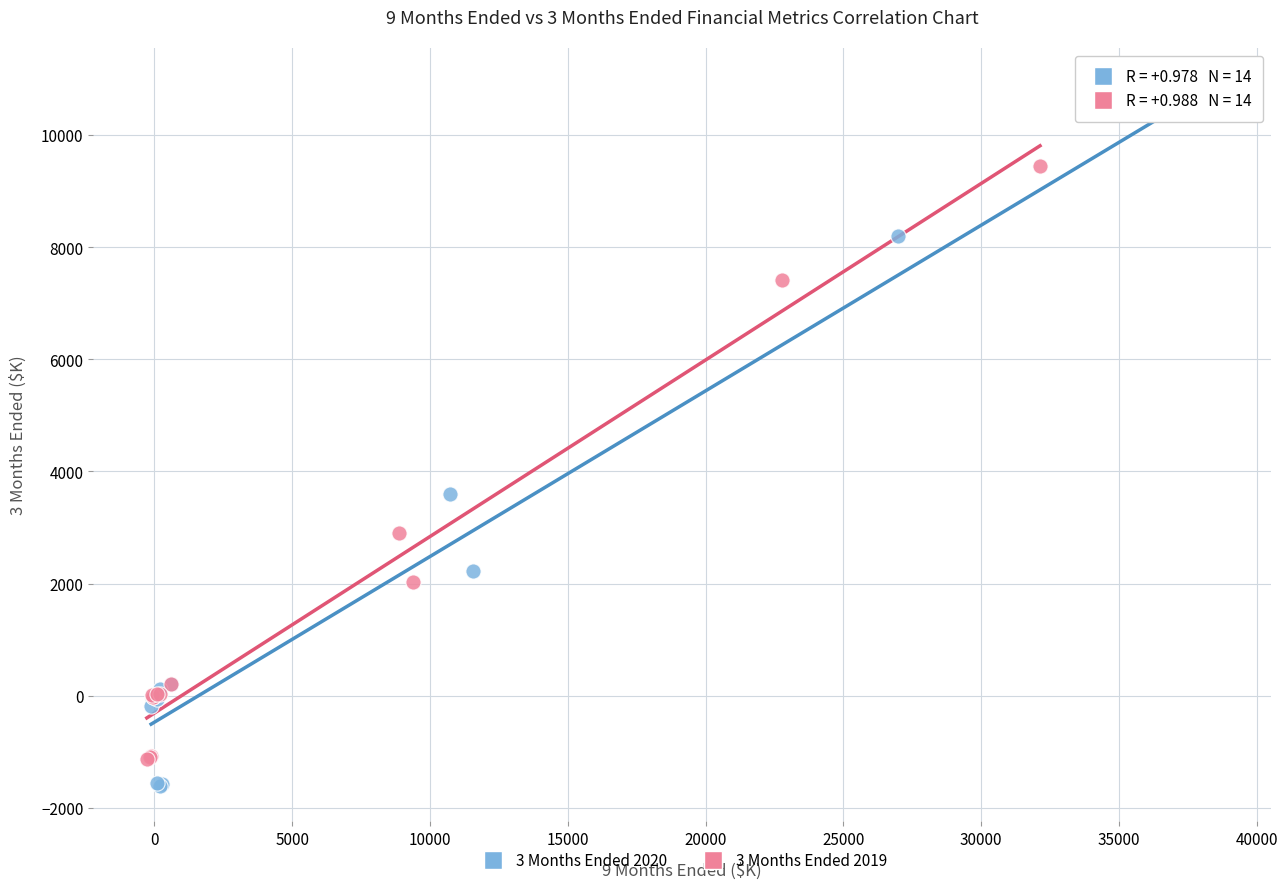

What are all the series names shown in the legend?

3 Months Ended 2020, 3 Months Ended 2019